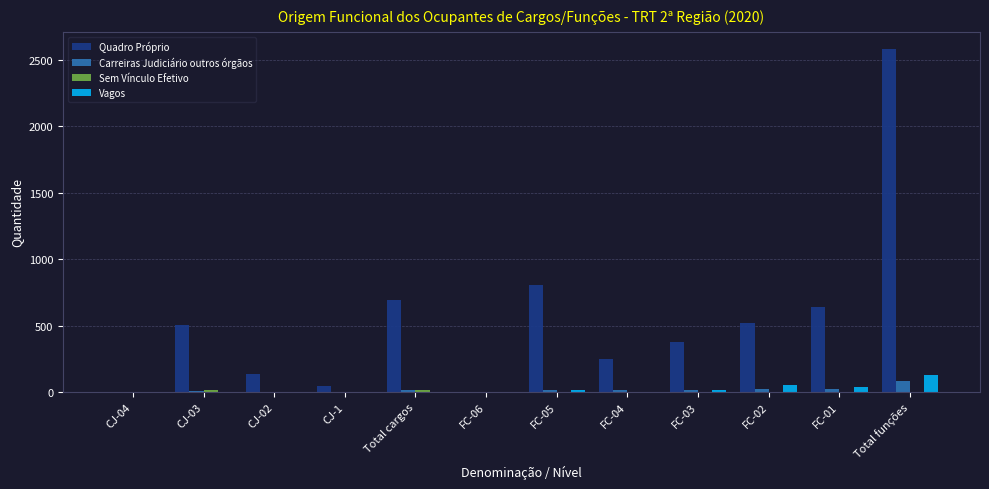

Which series has the largest total across all categories?

Quadro Próprio